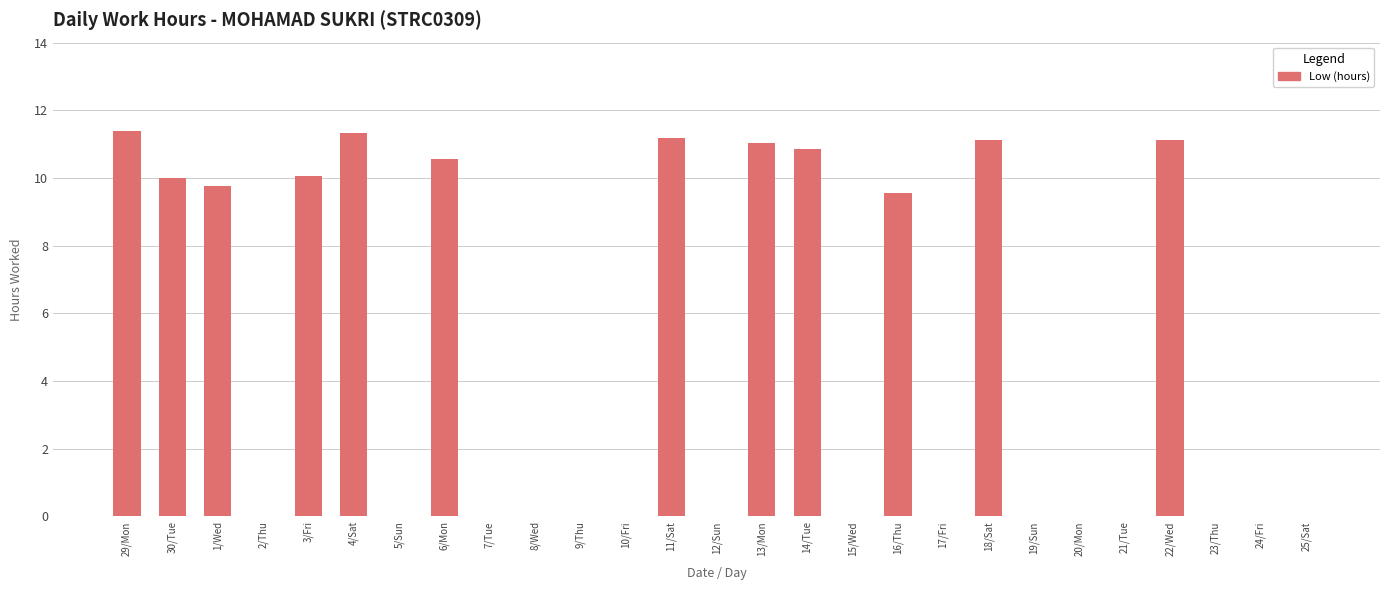

What is the sum of the values at 11/Sat and 3/Fri?

21.2